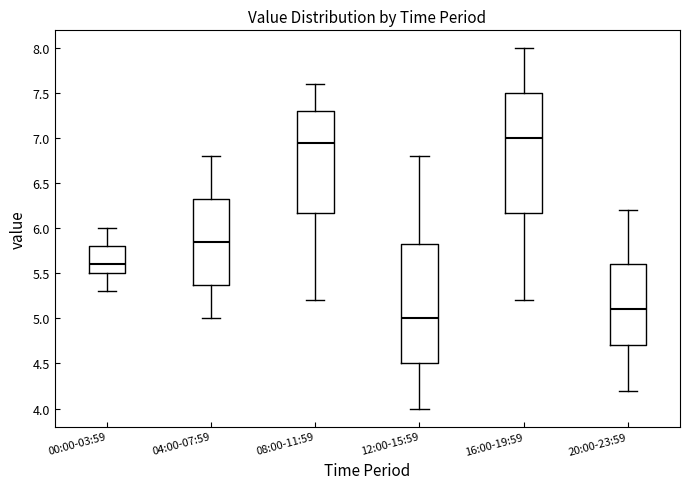

Where does the upper whisker of the box for 20:00-23:59 end on the y-axis? The values are not printed on the chart, so give them approximately, as read against the axis.

6.20